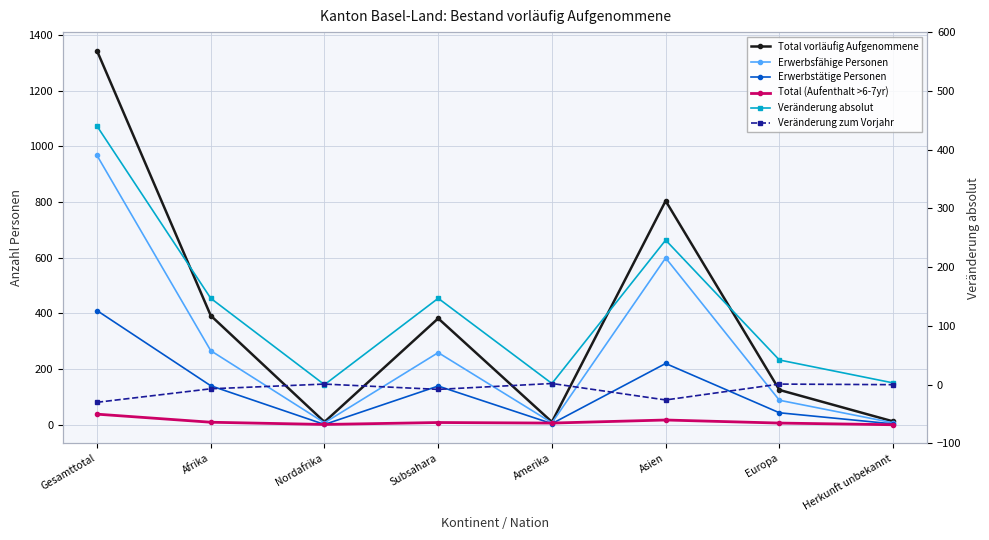

How many interior local peaks does the Veränderung zum Vorjahr series have?

3